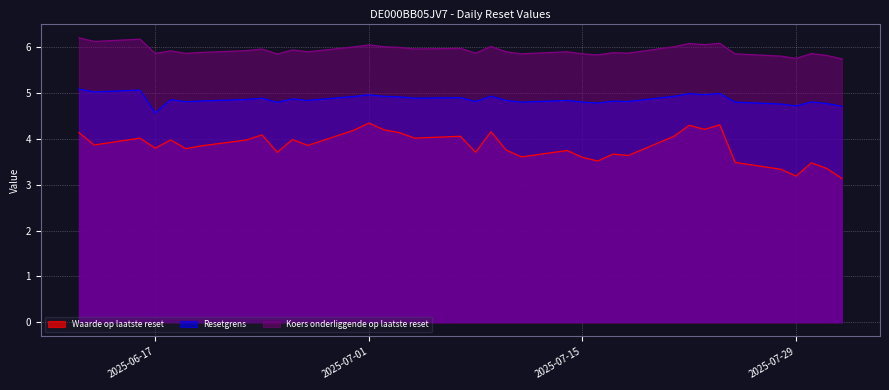

Rank the series by their maximum value, from lowest to highest.

Waarde op laatste reset, Resetgrens, Koers onderliggende op laatste reset